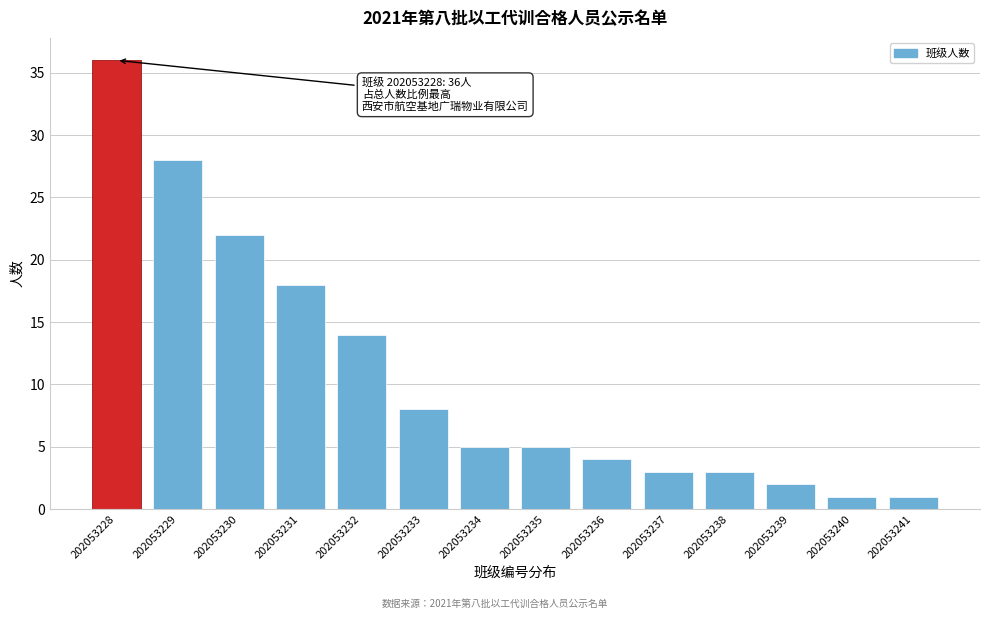

Reading right to left, extract all data points from this chart.

202053241=1	202053240=1	202053239=2	202053238=3	202053237=3	202053236=4	202053235=5	202053234=5	202053233=8	202053232=14	202053231=18	202053230=22	202053229=28	202053228=36